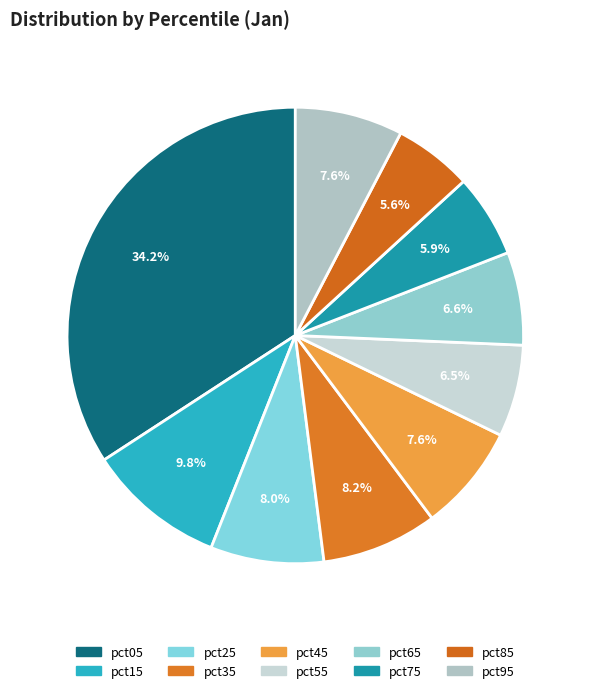

To the nearest percent, what is the difference between the pct25 and pct75 slice percentages?

2%